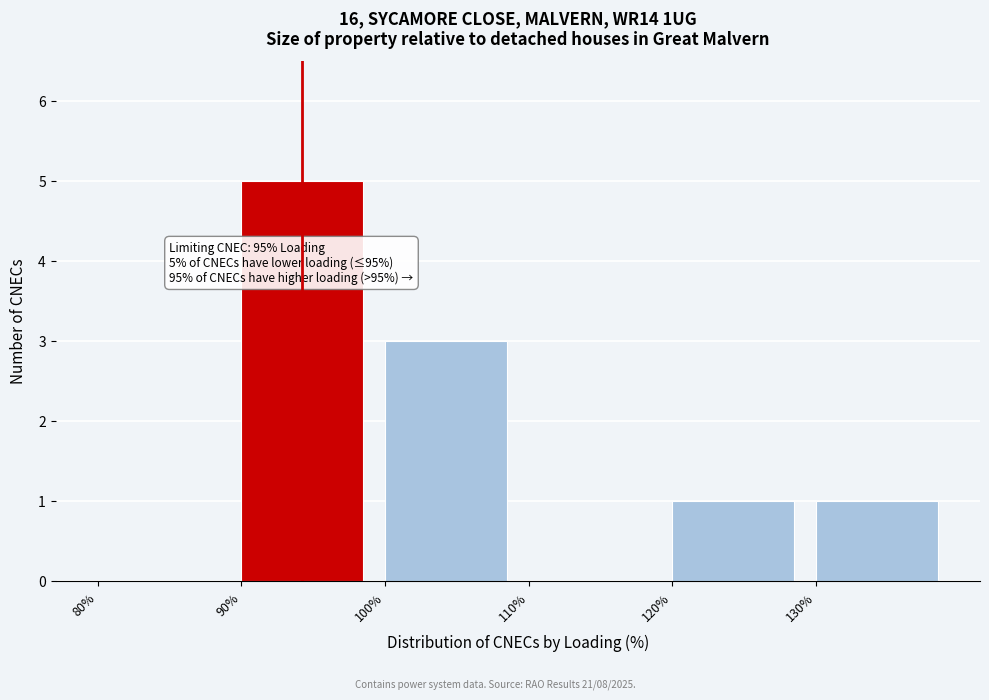

Over which range of the x-axis is the bar tallest?

90 to 100